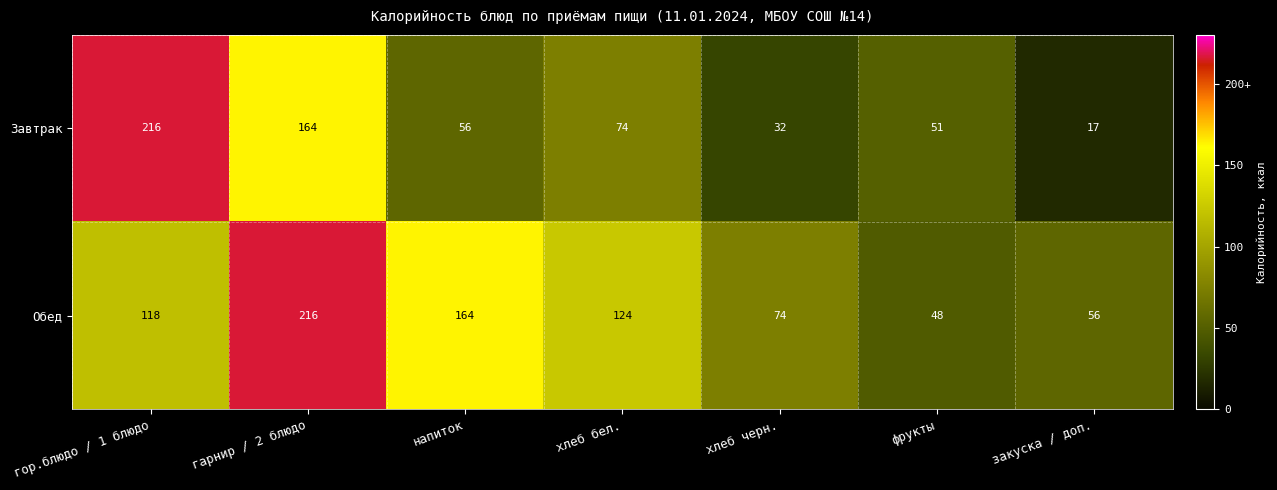

What is the sum of the Завтрак values at хлеб бел. and гарнир / 2 блюдо?

238